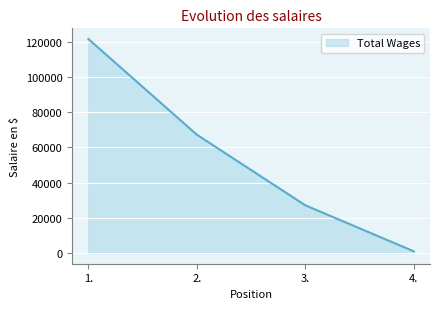

Where does the data first go above 67274?

1.